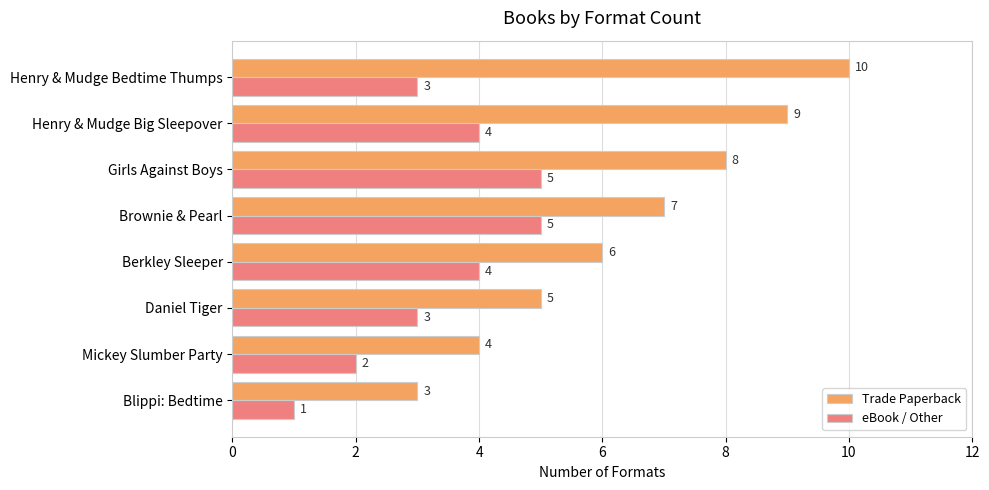

Rank the series at Mickey Slumber Party from lowest to highest value.

eBook / Other, Trade Paperback